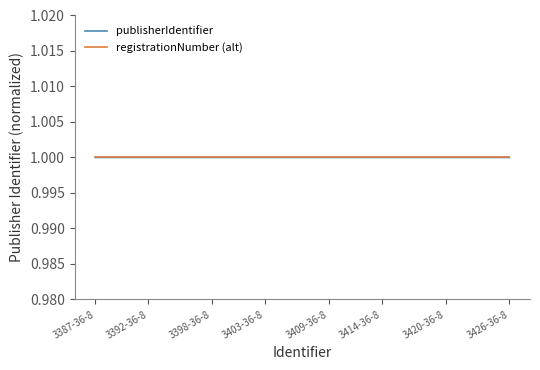

What is the minimum value for registrationNumber (alt)?

1.0